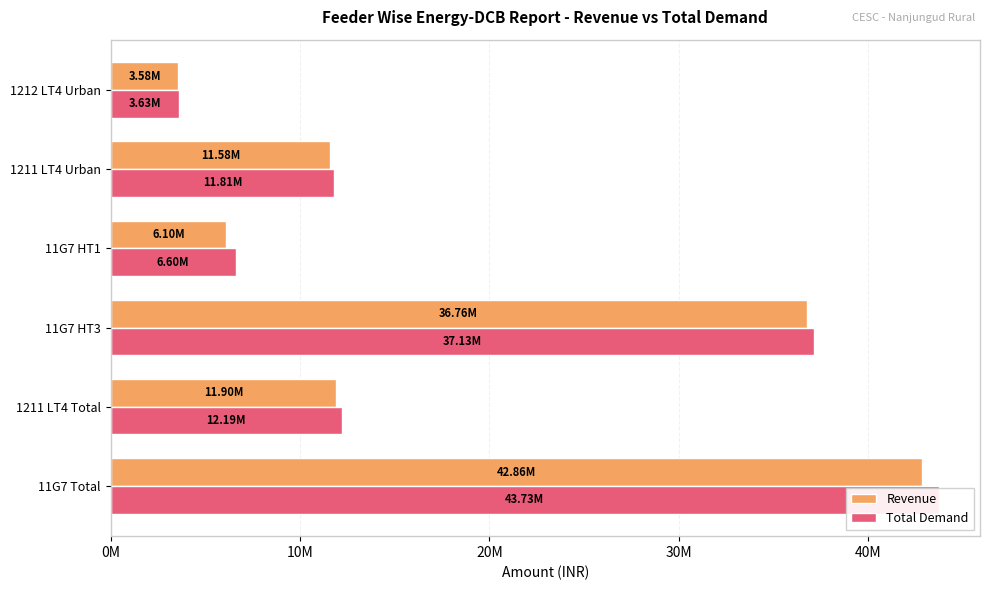

What is the difference between the maximum and minimum values in the Total Demand series?

40100787.2